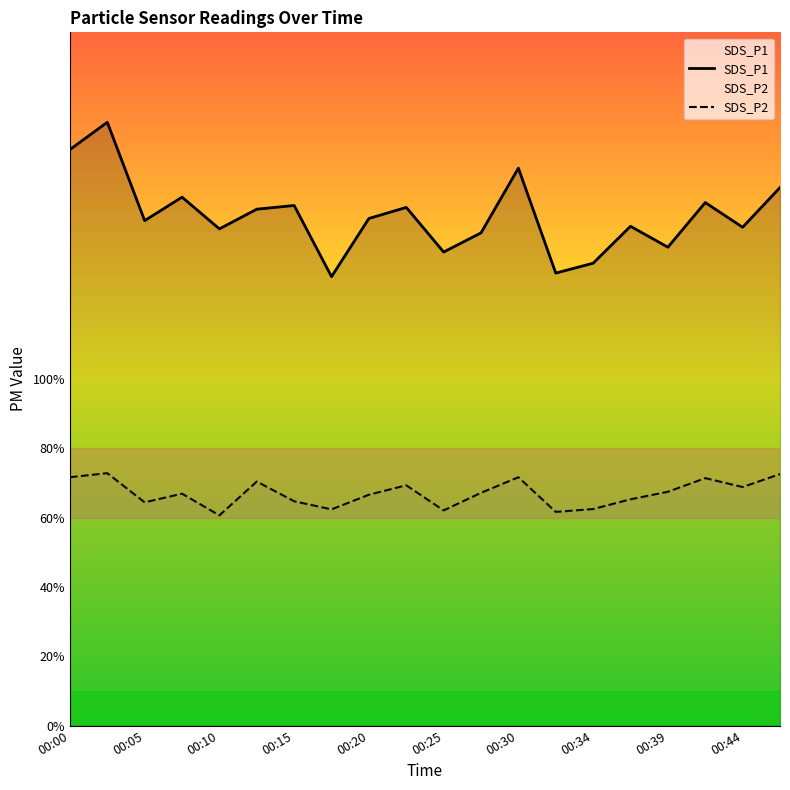

Which series changed the most between 00:25 and 00:44?

SDS_P1